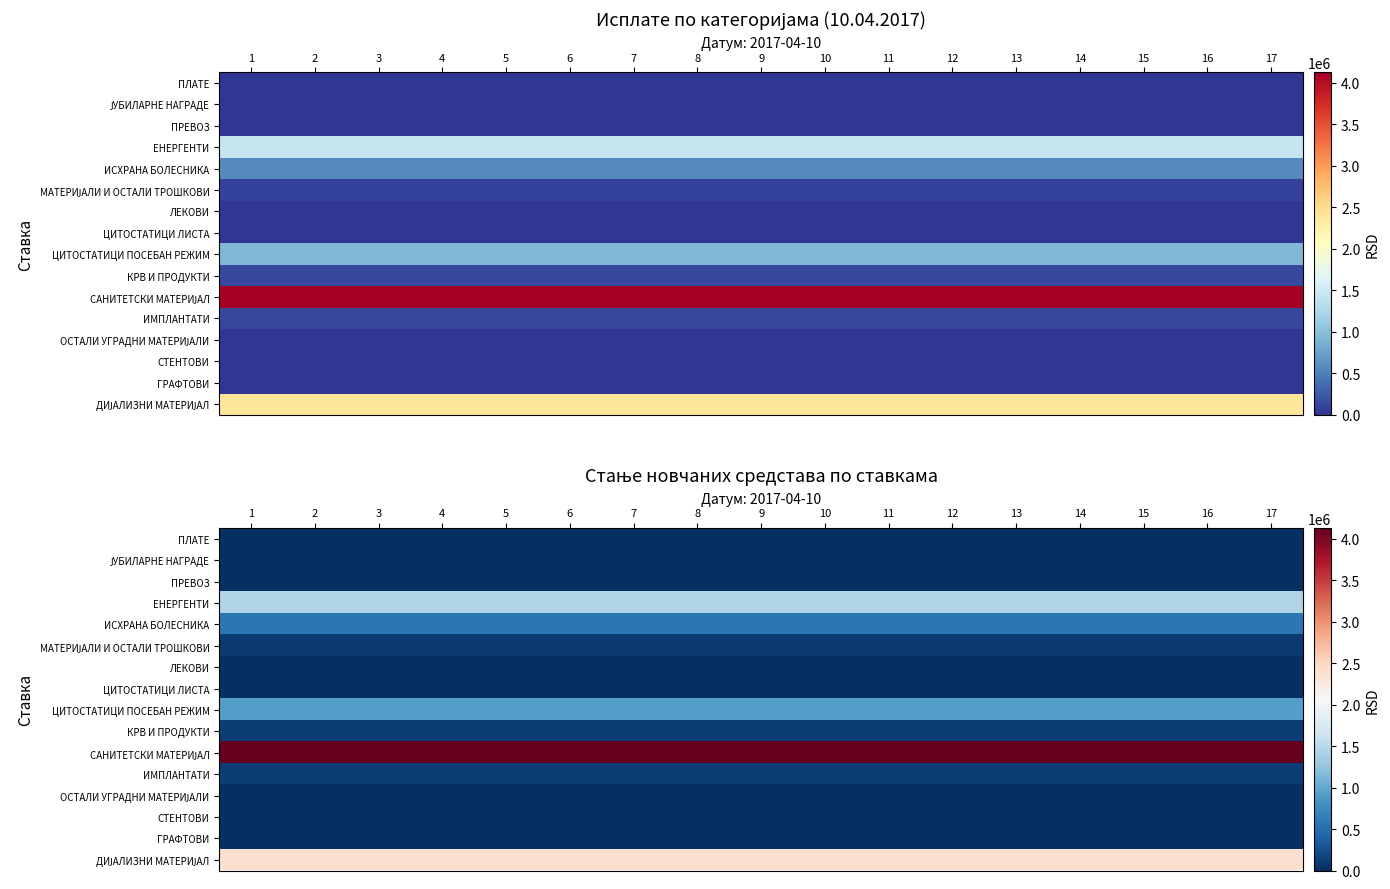

Which series changed the most between 4 and 8?

ПЛАТЕ